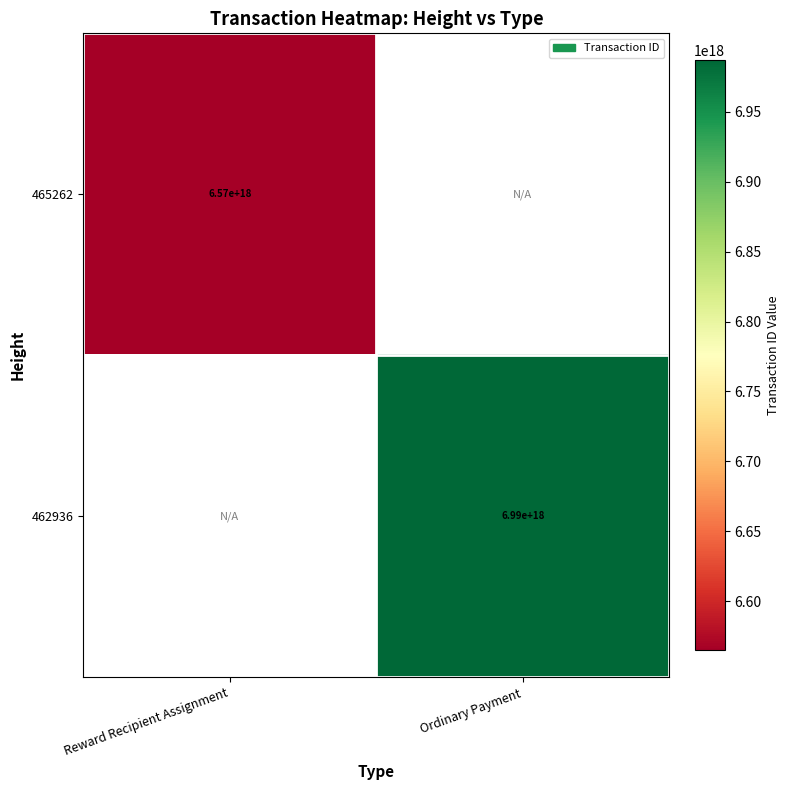

Which category has the lowest value across all series?

Reward Recipient Assignment